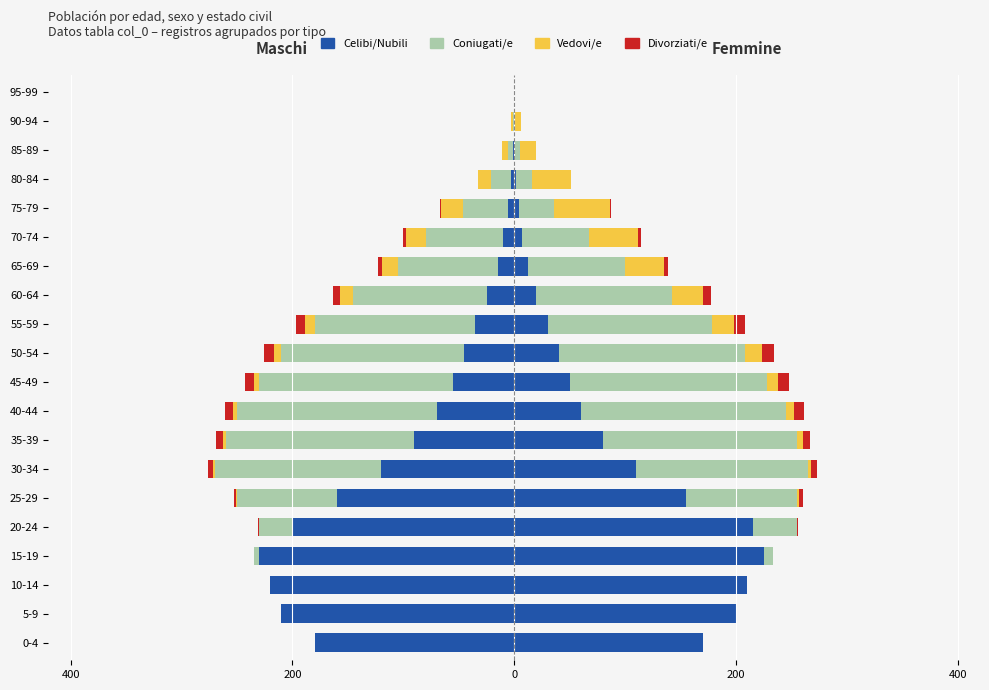

Where is Vedovi/e nearest to the value -10?

55-59